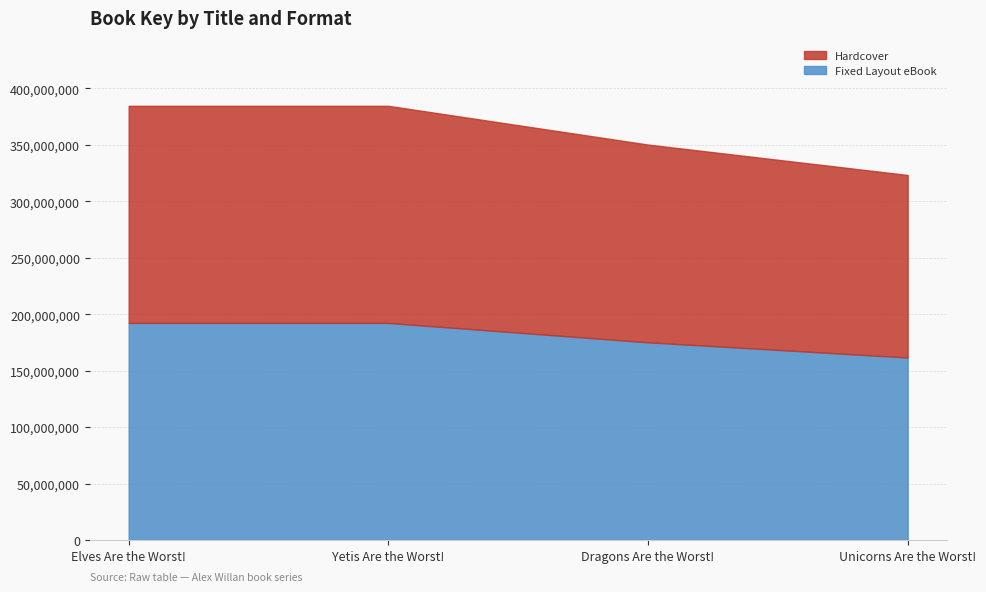

True or false: Hardcover and Fixed Layout eBook intersect in this chart.

False